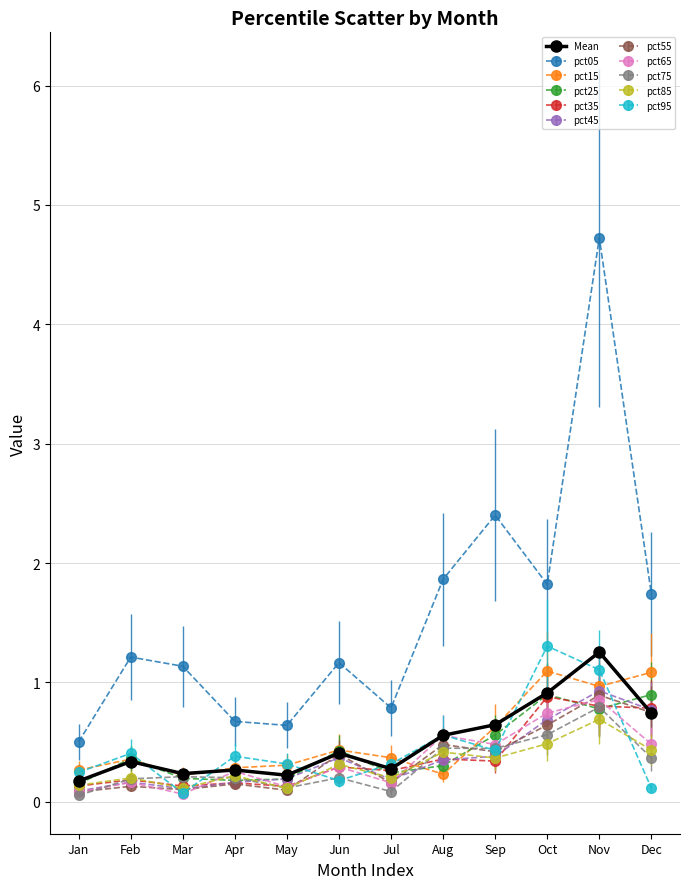

True or false: pct05 and pct25 cross at least once.

False